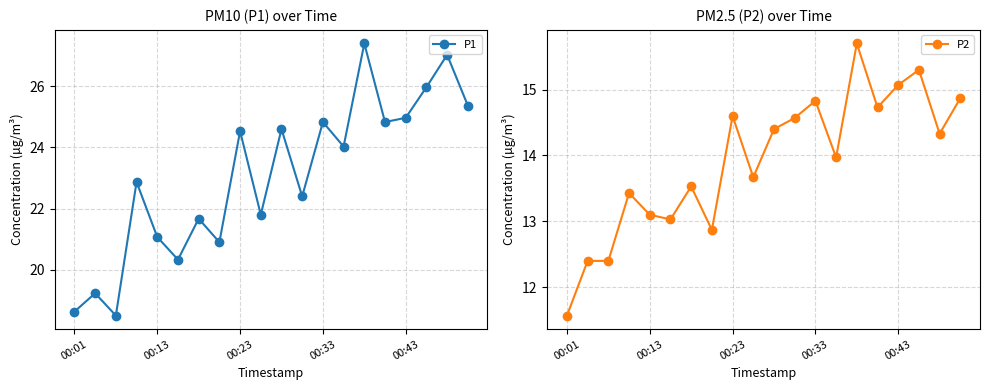

True or false: P1 and P2 intersect in this chart.

False